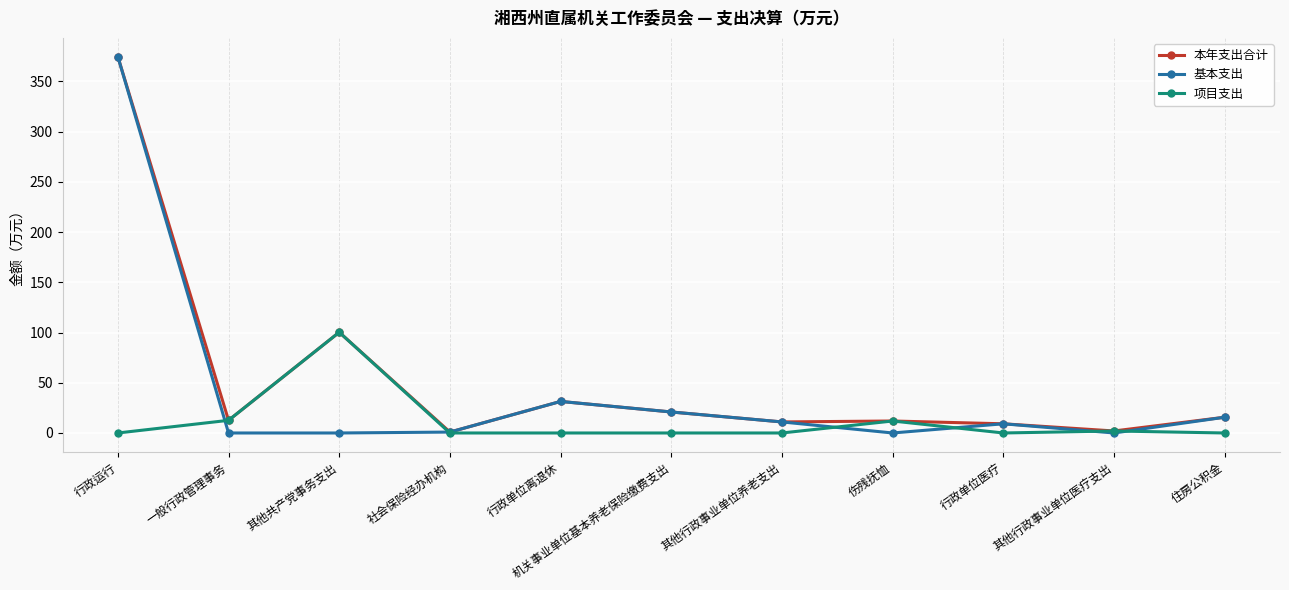

At which category does the chart reach its peak across all series?

行政运行